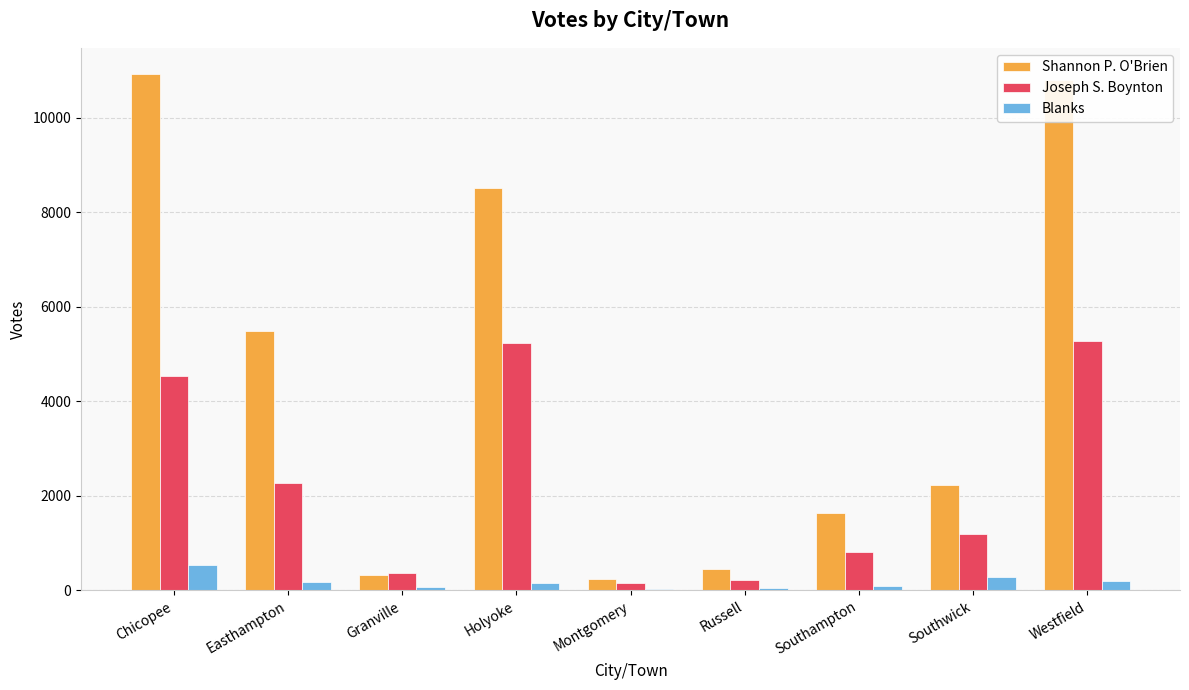

What is the value of the Shannon P. O'Brien bar at the 3rd from the left?

324